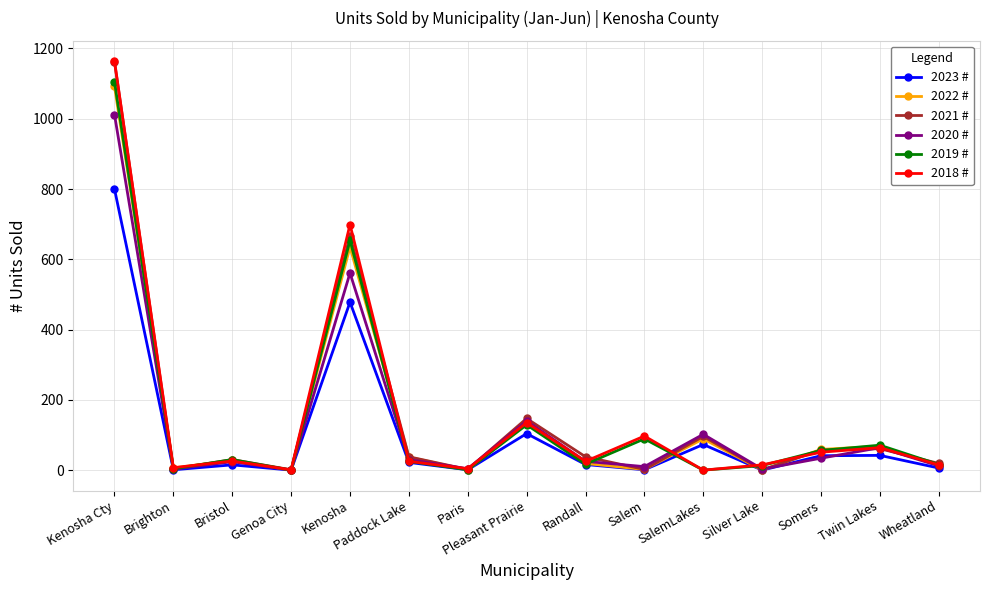

The 2020 # series shows 1012 at Kenosha Cty. True or false?

True